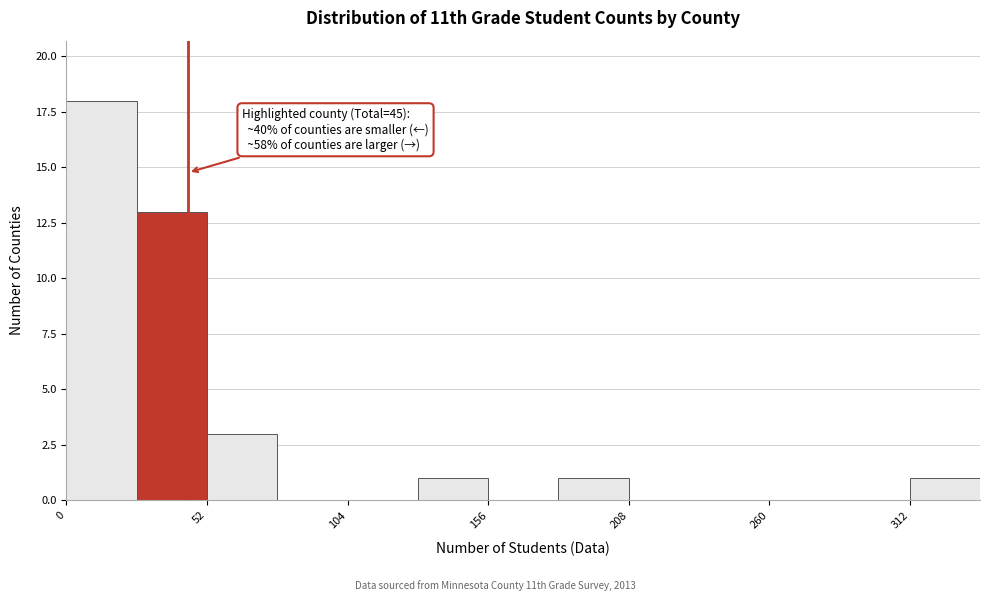

Read against the x-axis, roughly where is the centre of the tallest bar?

10